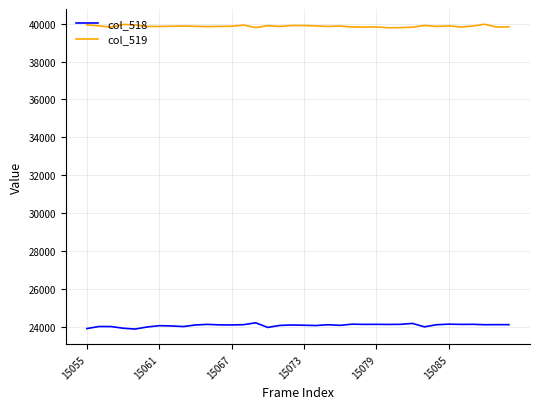

What is the maximum value shown in the chart?

39975